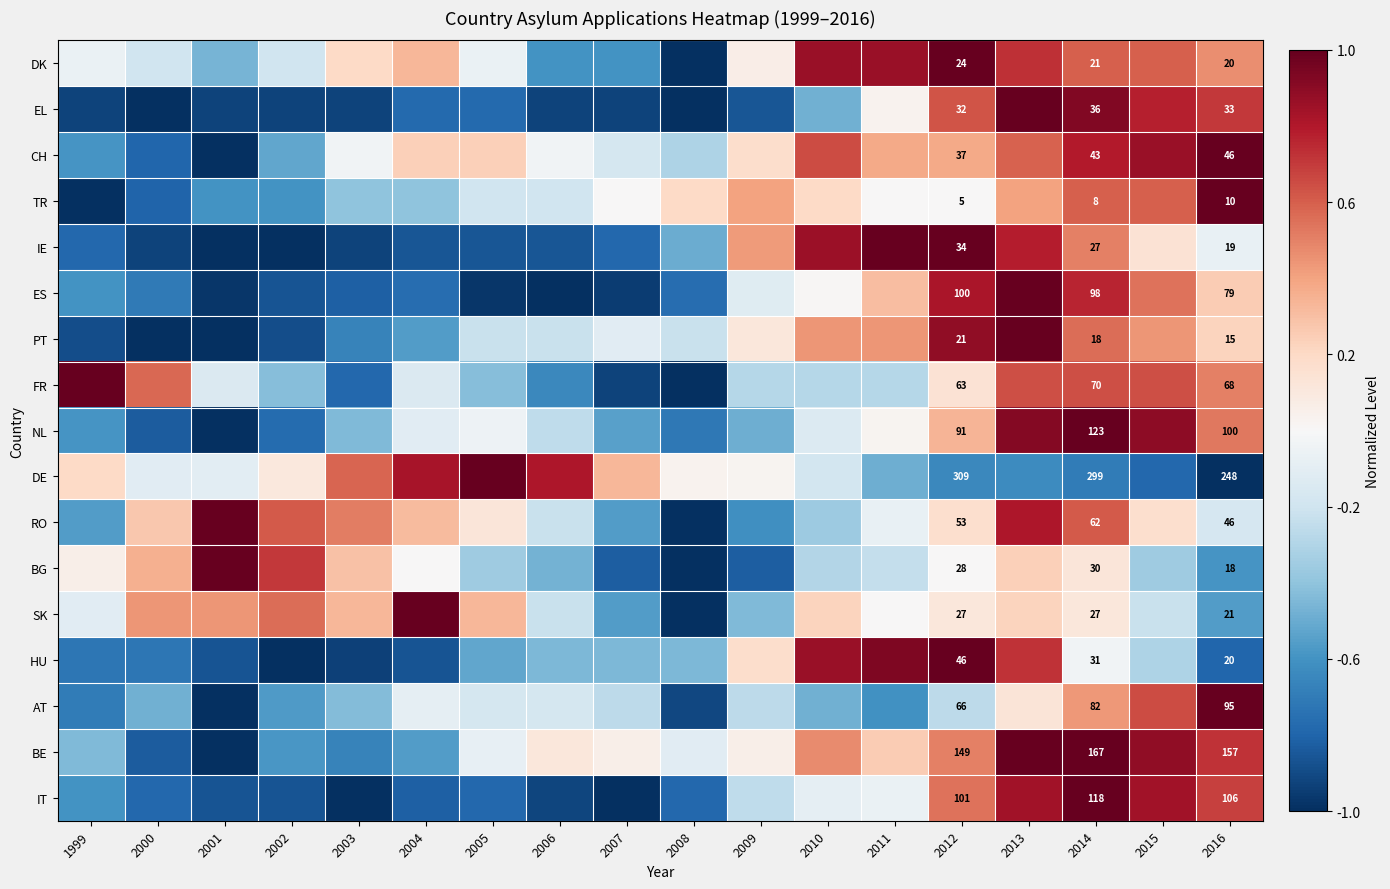

What is the difference between the second highest and minimum values in the BE series?

2.0